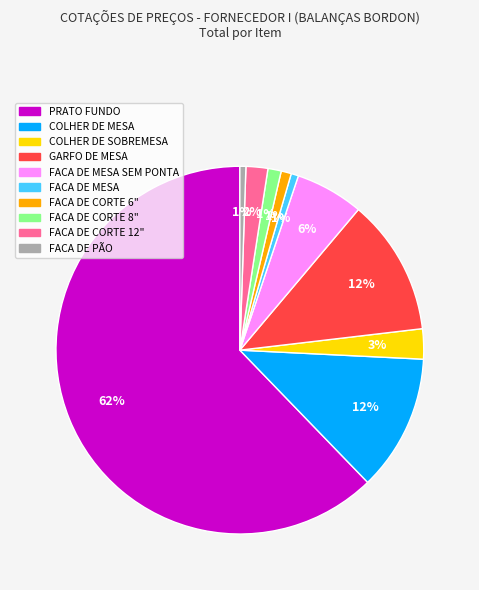

Is there any slice that represents more than half of the pie?

Yes